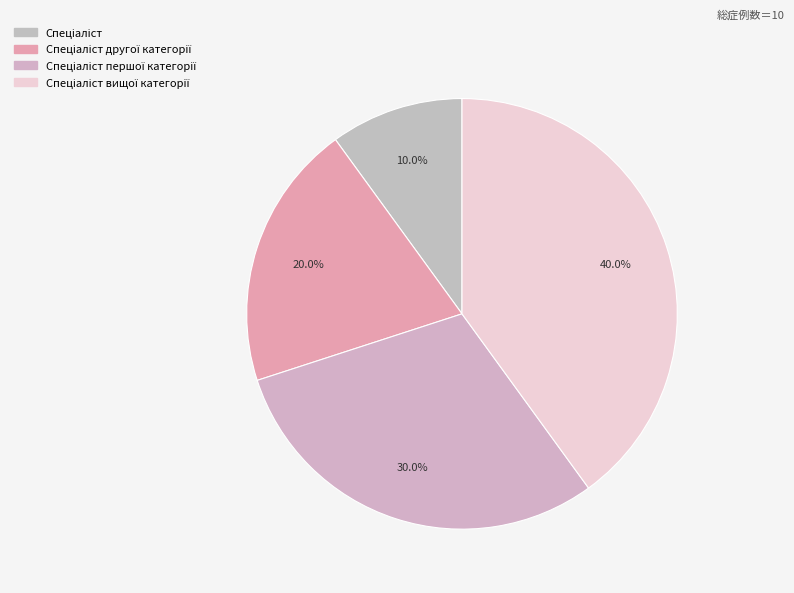

How many slices are in this pie chart?

4